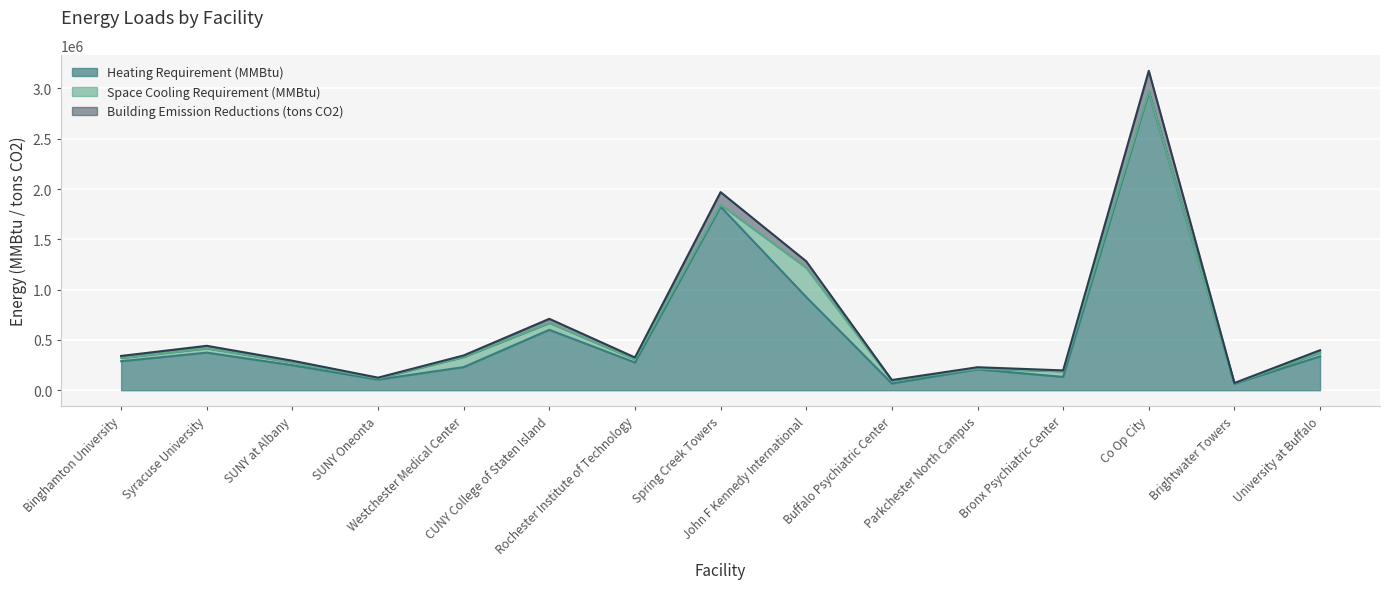

What is the highest value of the Heating Requirement (MMBtu) series?

2963613.3